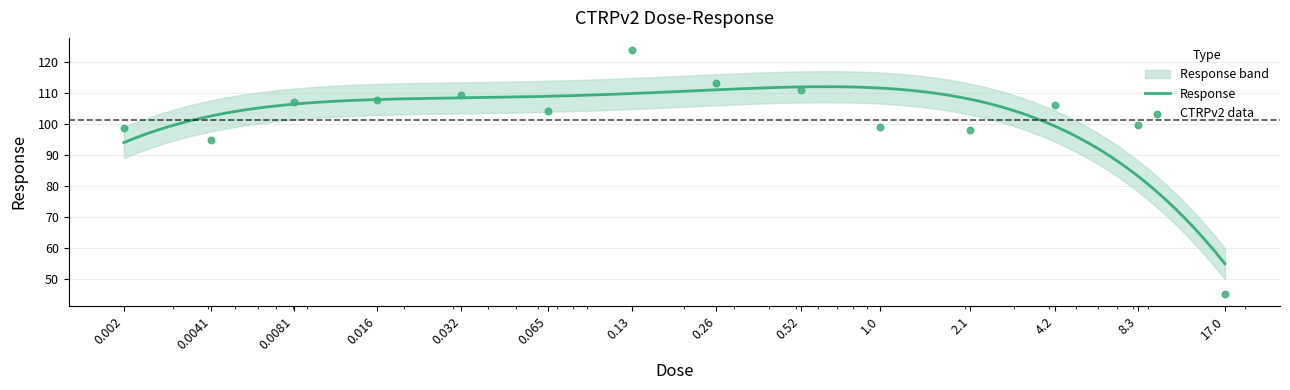

Between 0.0041 and 0.0081, which is larger?

0.0081